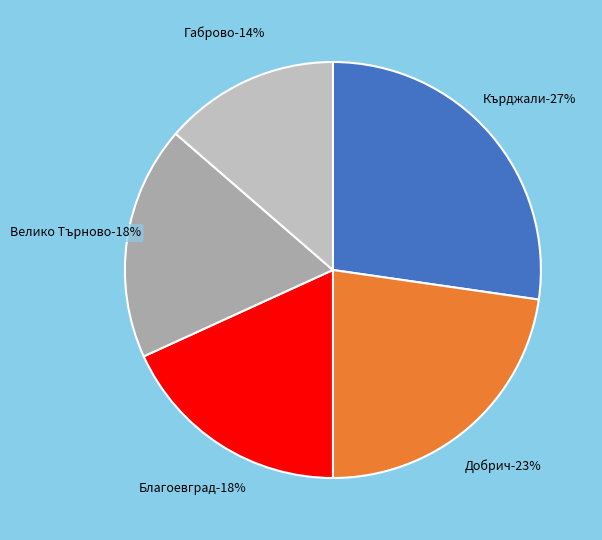

The обл. Смолян slice represents 24% of the pie. True or false?

False